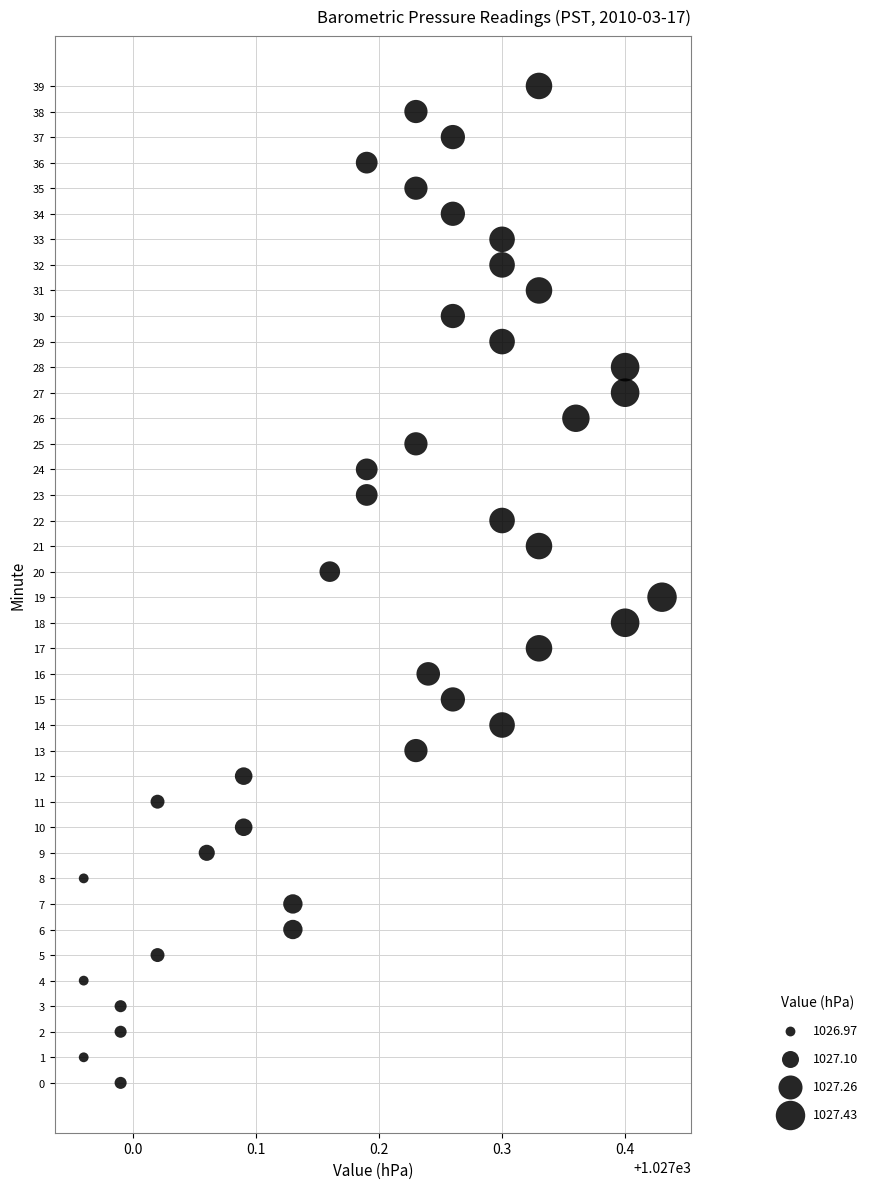

What is the range of Y values (max minus min)?

39